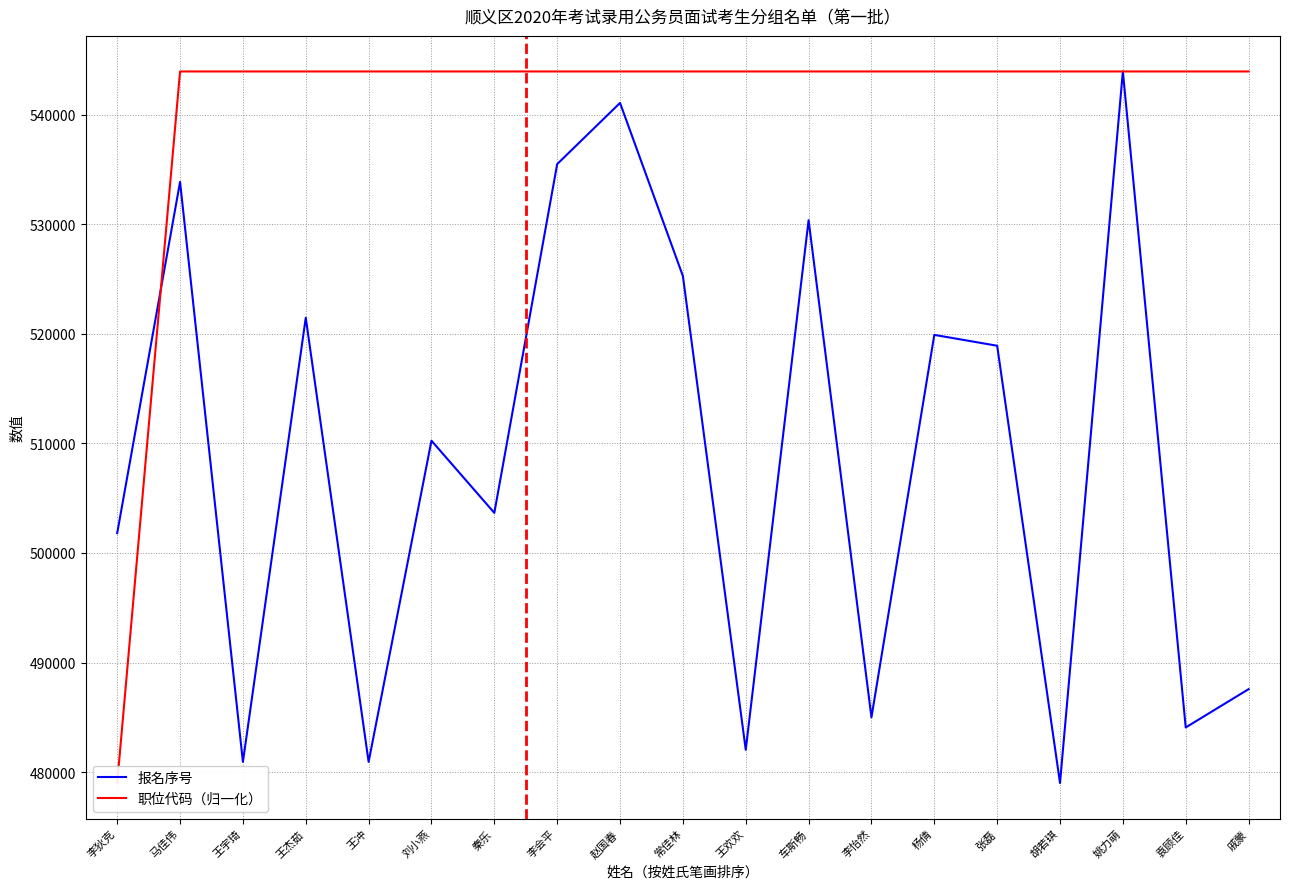

Which series has the largest total across all categories?

职位代码（归一化）